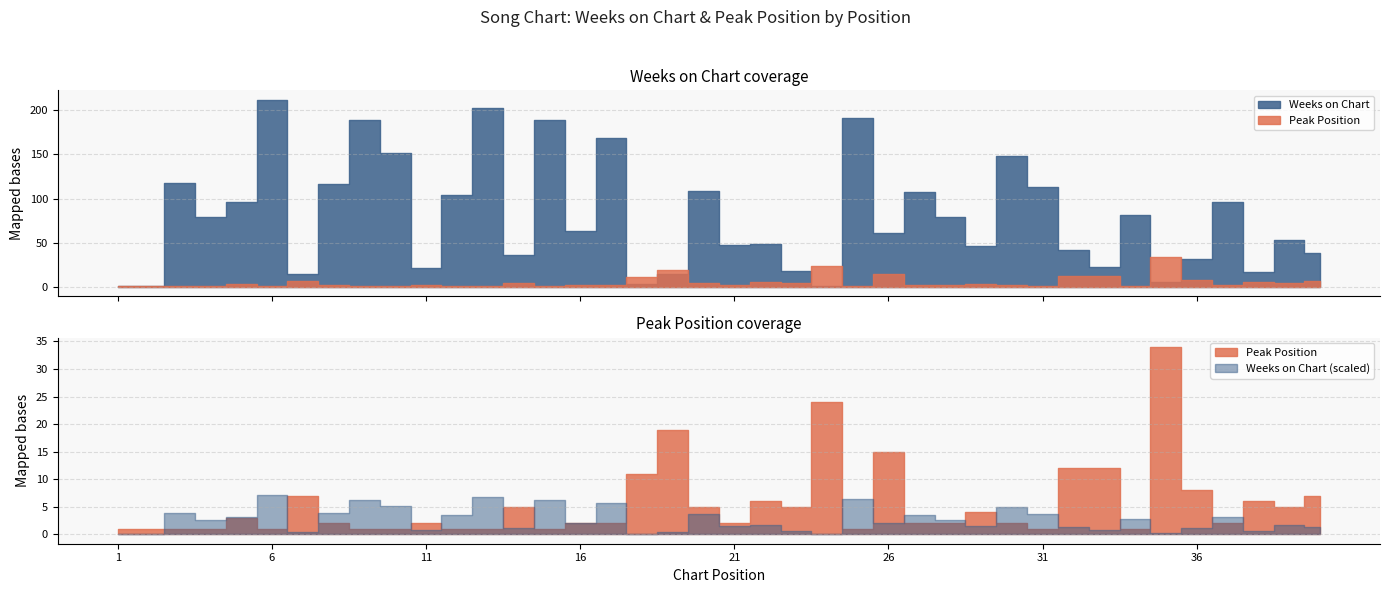

What is the difference between the Weeks on Chart values at 5 and 3?

22